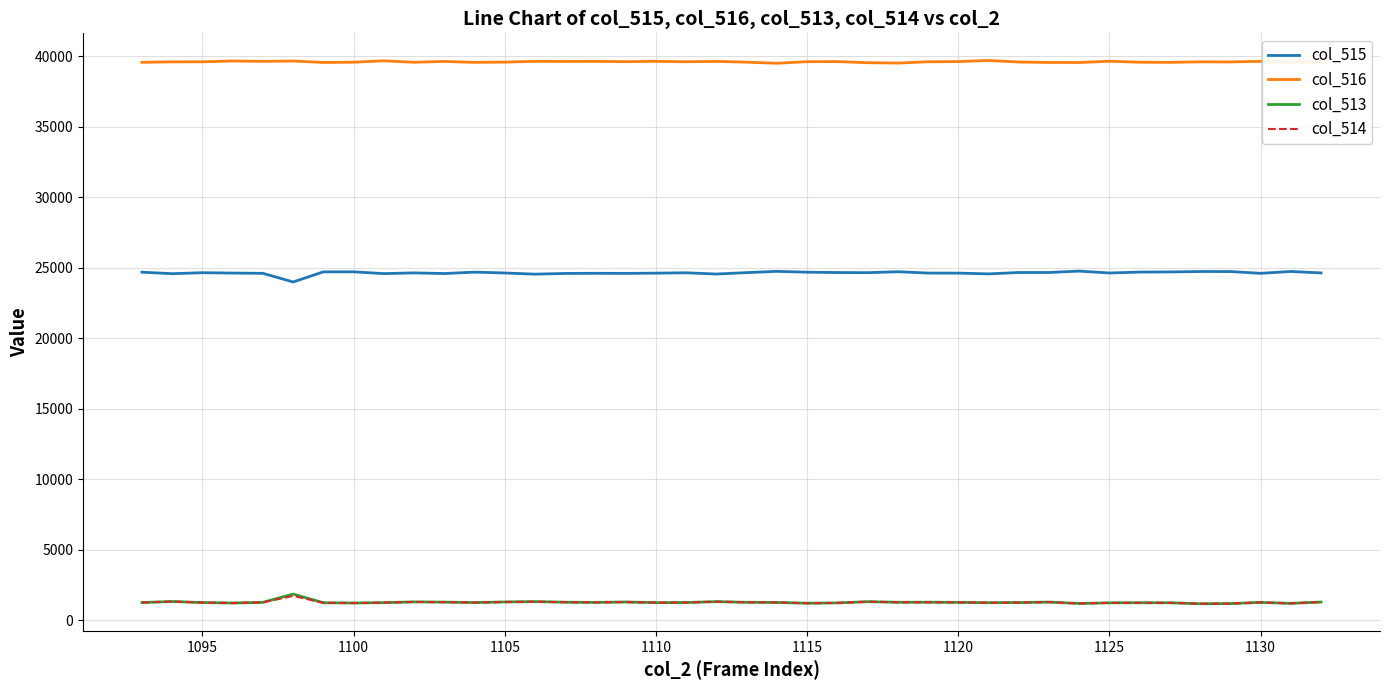

What is the maximum value shown in the chart?

39706